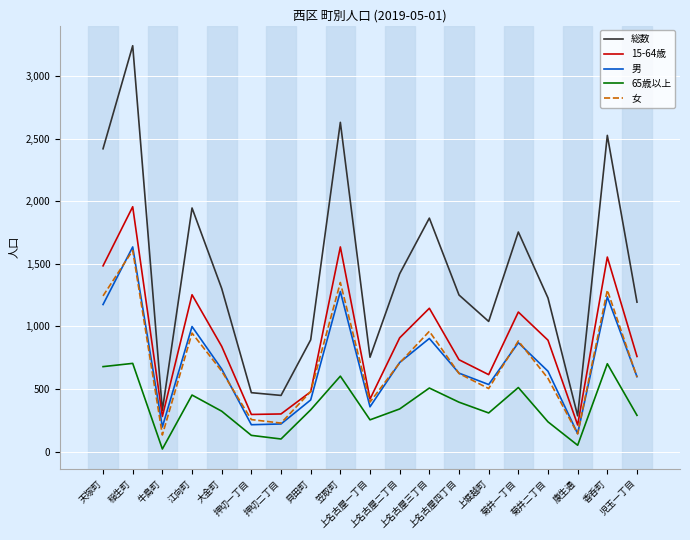

True or false: 男 has a value of 100 at 押切一丁目.

False